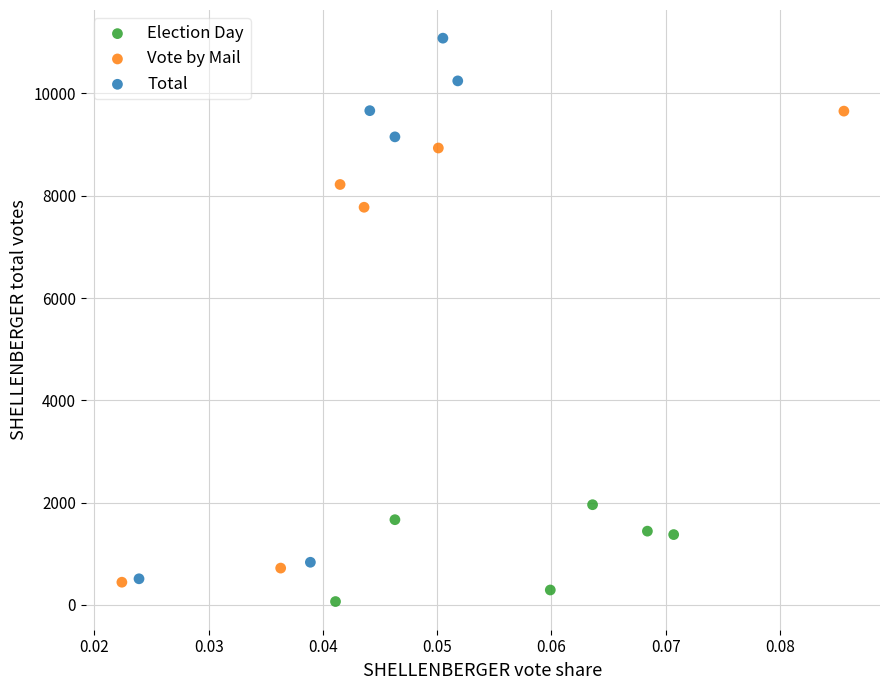

Which series has the largest Y range (max minus min)?

Total